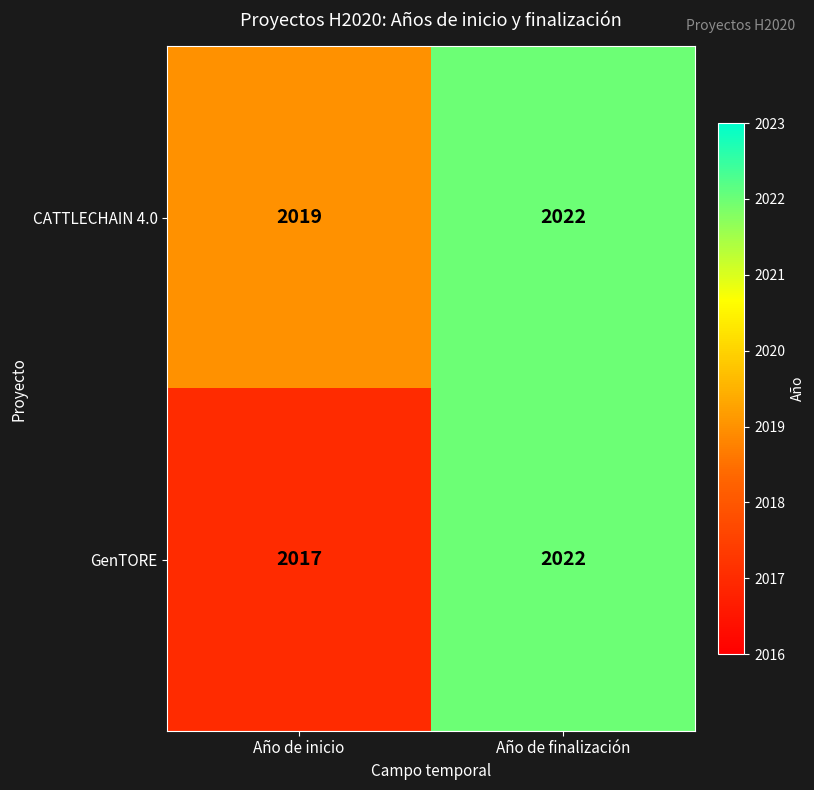

Which series changed the most between Año de inicio and Año de finalización?

GenTORE